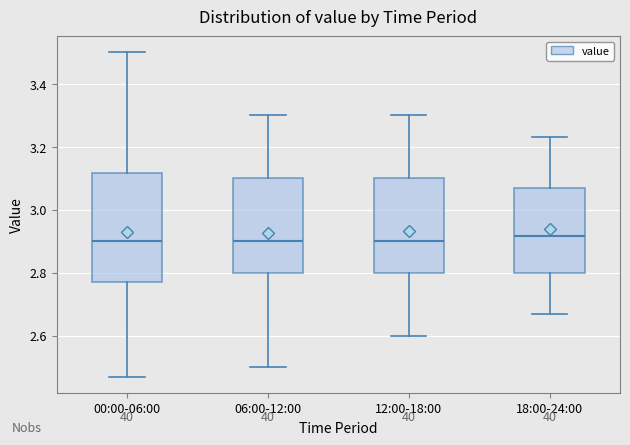

Reading left to right, transcribe this box plot: for each box, give where its median line is, the range the box spans, and where its two whiskers end, as read against the y-axis. The values are not printed on the chart, so give them approximately, as read against the axis.

00:00-06:00: median 2.90, box 2.78 to 3.12, whiskers 2.48 to 3.50
06:00-12:00: median 2.90, box 2.80 to 3.10, whiskers 2.50 to 3.30
12:00-18:00: median 2.90, box 2.80 to 3.10, whiskers 2.60 to 3.30
18:00-24:00: median 2.92, box 2.80 to 3.08, whiskers 2.68 to 3.24